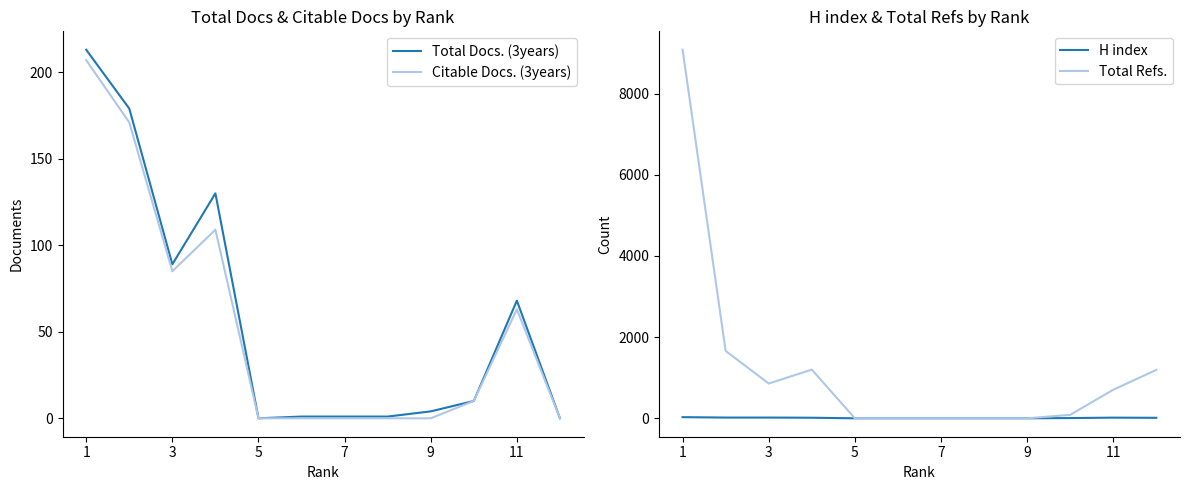

At how many categories does at least one series exceed 4688?

1